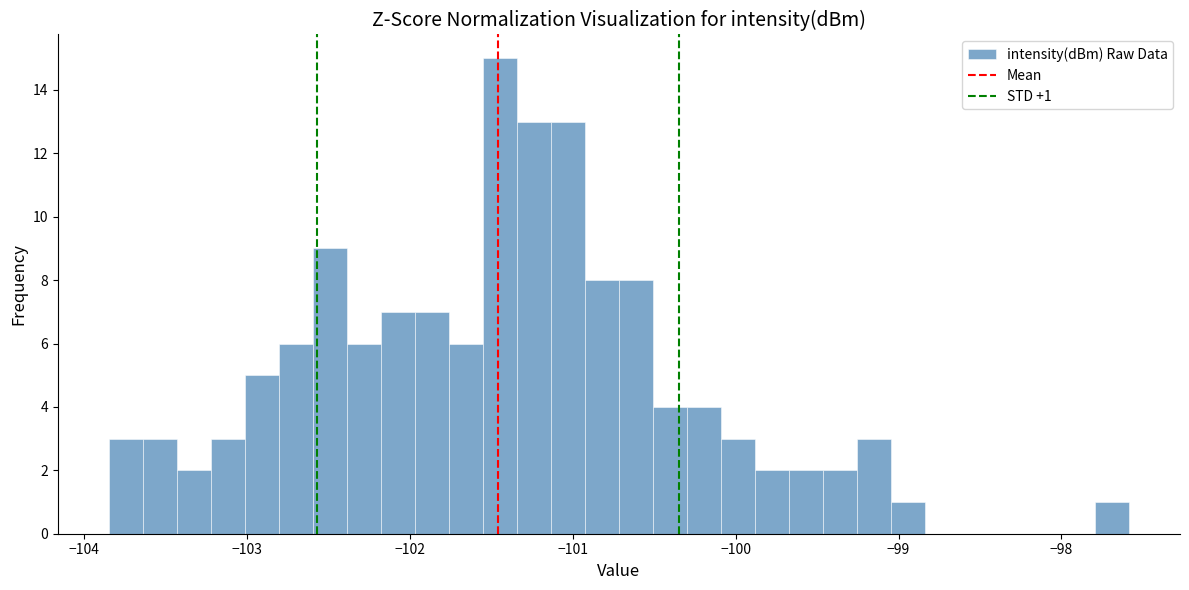

Read against the x-axis, roughly where is the centre of the tallest bar?

-101.4